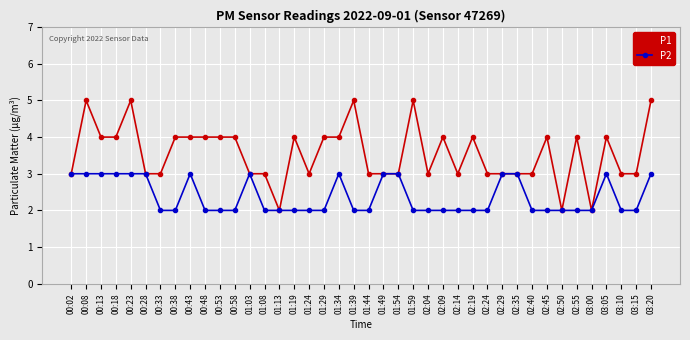

Reading left to right, transcribe all the data shown in this chart.

P1: 00:02=3	00:08=5	00:13=4	00:18=4	00:23=5	00:28=3	00:33=3	00:38=4	00:43=4	00:48=4	00:53=4	00:58=4	01:03=3	01:08=3	01:13=2	01:19=4	01:24=3	01:29=4	01:34=4	01:39=5	01:44=3	01:49=3	01:54=3	01:59=5	02:04=3	02:09=4	02:14=3	02:19=4	02:24=3	02:29=3	02:35=3	02:40=3	02:45=4	02:50=2	02:55=4	03:00=2	03:05=4	03:10=3	03:15=3	03:20=5
P2: 00:02=3	00:08=3	00:13=3	00:18=3	00:23=3	00:28=3	00:33=2	00:38=2	00:43=3	00:48=2	00:53=2	00:58=2	01:03=3	01:08=2	01:13=2	01:19=2	01:24=2	01:29=2	01:34=3	01:39=2	01:44=2	01:49=3	01:54=3	01:59=2	02:04=2	02:09=2	02:14=2	02:19=2	02:24=2	02:29=3	02:35=3	02:40=2	02:45=2	02:50=2	02:55=2	03:00=2	03:05=3	03:10=2	03:15=2	03:20=3